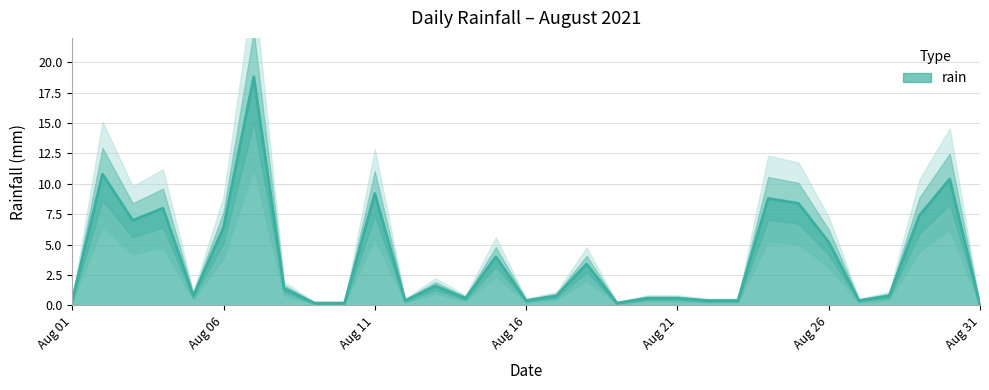

How many values exceed 0?

30